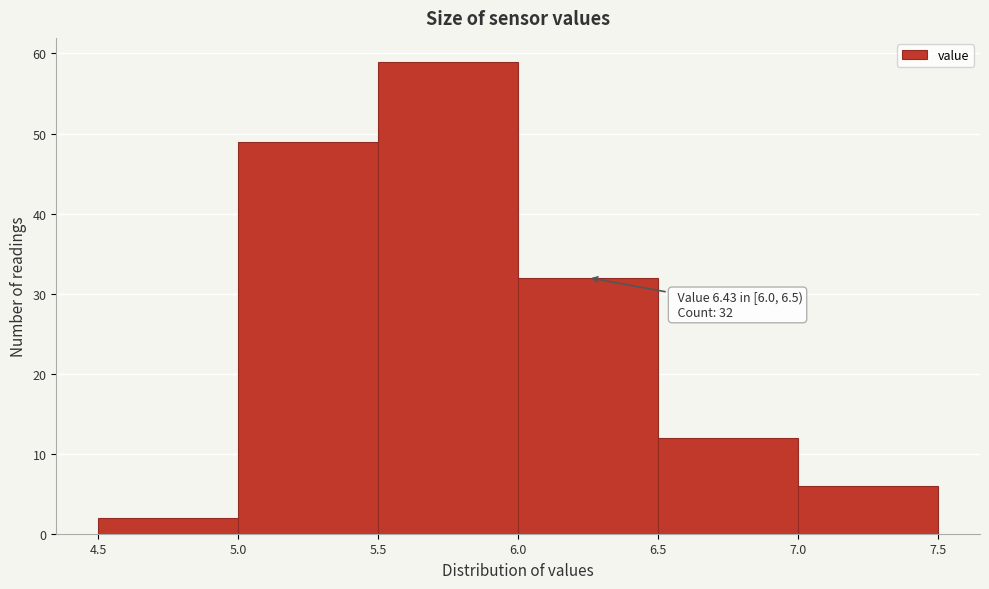

Over which range of the x-axis is the bar tallest?

5.5 to 6.0